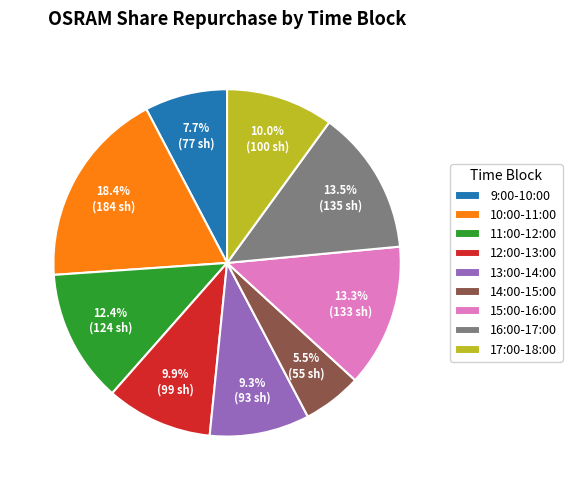

True or false: 14:00-15:00 accounts for 18% of the total.

False